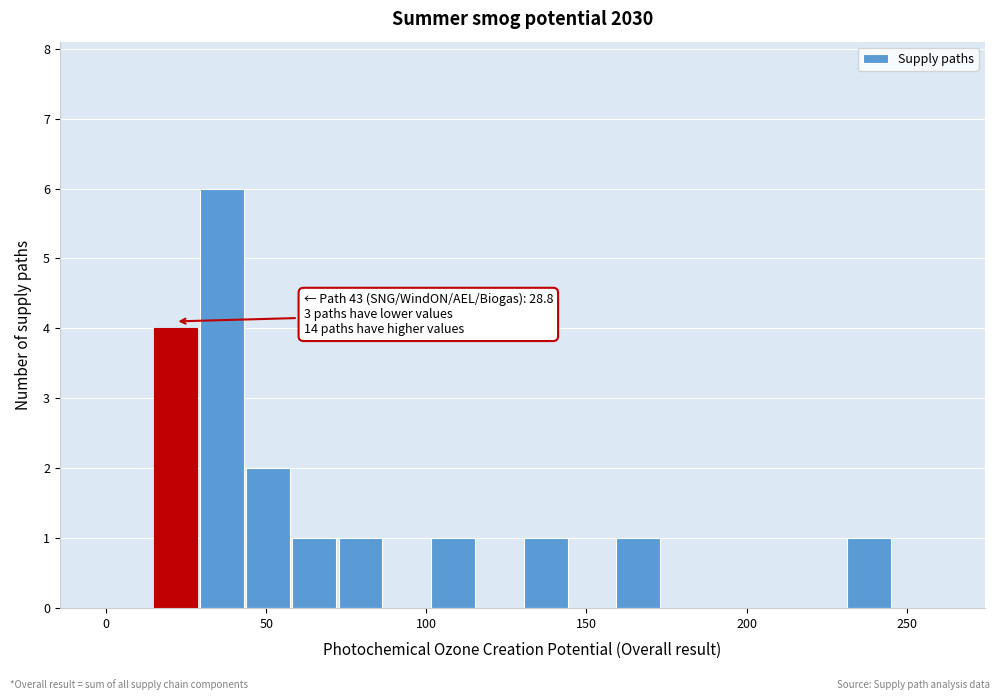

Around what value on the x-axis is the tallest bar? Give the approximate position of its centre, as read against the axis.

35